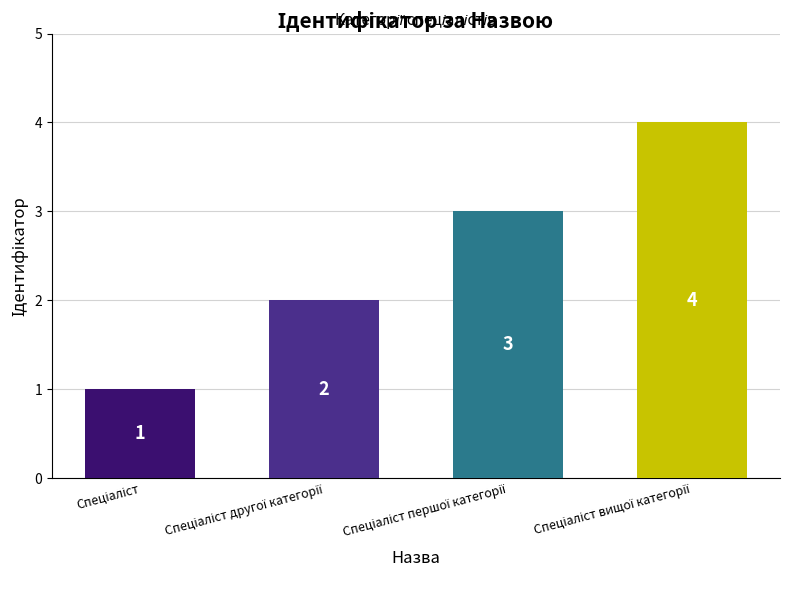

What is the greatest value displayed?

4